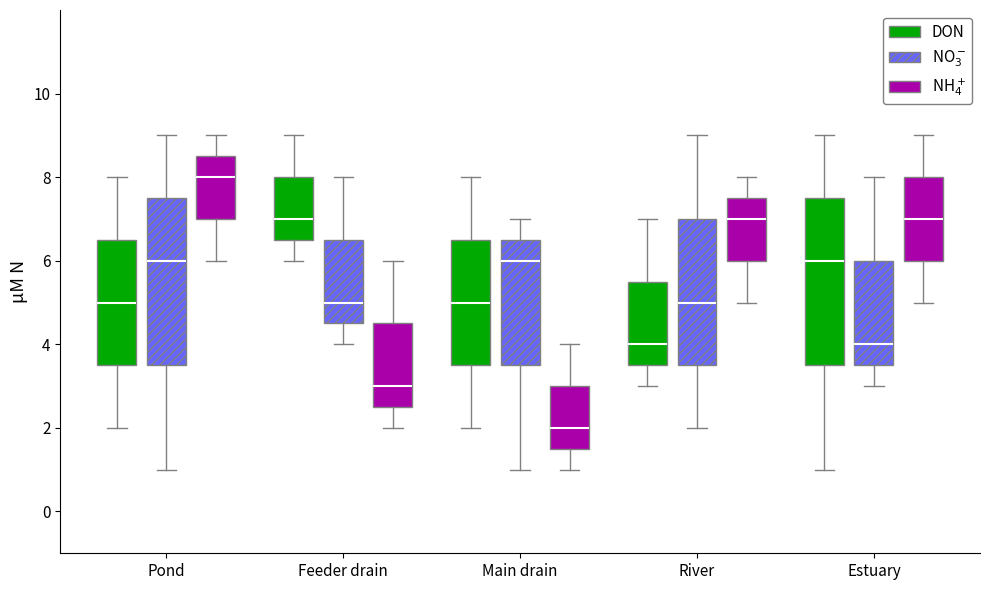

Reading left to right, read every box against the y-axis: the position of its median line, the range the box covers, and the ends of its whiskers. The values are not printed on the chart, so give them approximately, as read against the axis.

Pond (DON): median 5.0, box 3.6 to 6.6, whiskers 2.0 to 8.0
Pond (NO$_3^-$): median 6.0, box 3.6 to 7.6, whiskers 1.0 to 9.0
Pond (NH$_4^+$): median 8.0, box 7.0 to 8.6, whiskers 6.0 to 9.0
Feeder drain (DON): median 7.0, box 6.6 to 8.0, whiskers 6.0 to 9.0
Feeder drain (NO$_3^-$): median 5.0, box 4.6 to 6.6, whiskers 4.0 to 8.0
Feeder drain (NH$_4^+$): median 3.0, box 2.6 to 4.6, whiskers 2.0 to 6.0
Main drain (DON): median 5.0, box 3.6 to 6.6, whiskers 2.0 to 8.0
Main drain (NO$_3^-$): median 6.0, box 3.6 to 6.6, whiskers 1.0 to 7.0
Main drain (NH$_4^+$): median 2.0, box 1.6 to 3.0, whiskers 1.0 to 4.0
River (DON): median 4.0, box 3.6 to 5.6, whiskers 3.0 to 7.0
River (NO$_3^-$): median 5.0, box 3.6 to 7.0, whiskers 2.0 to 9.0
River (NH$_4^+$): median 7.0, box 6.0 to 7.6, whiskers 5.0 to 8.0
Estuary (DON): median 6.0, box 3.6 to 7.6, whiskers 1.0 to 9.0
Estuary (NO$_3^-$): median 4.0, box 3.6 to 6.0, whiskers 3.0 to 8.0
Estuary (NH$_4^+$): median 7.0, box 6.0 to 8.0, whiskers 5.0 to 9.0